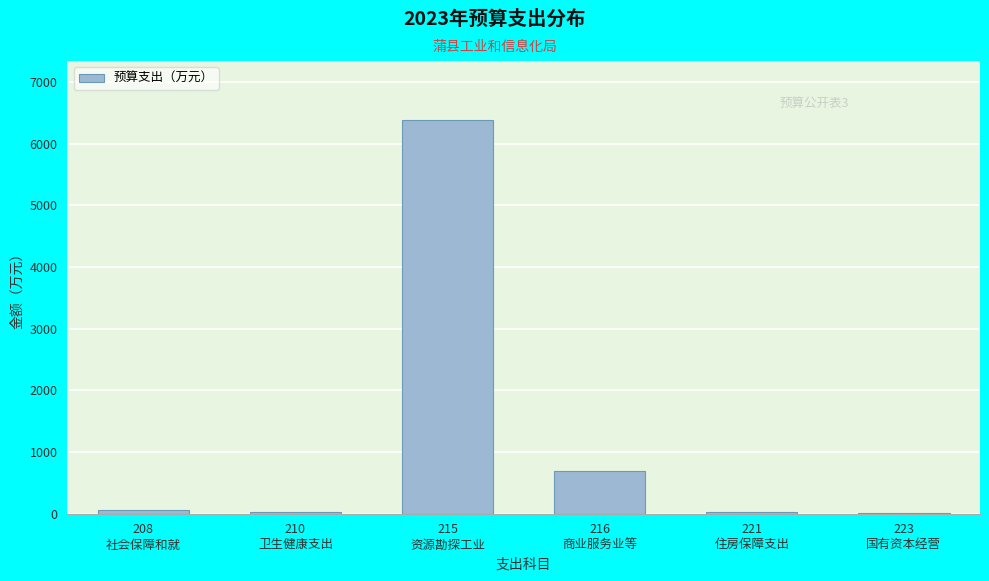

What is the sum of all values?

7209.4